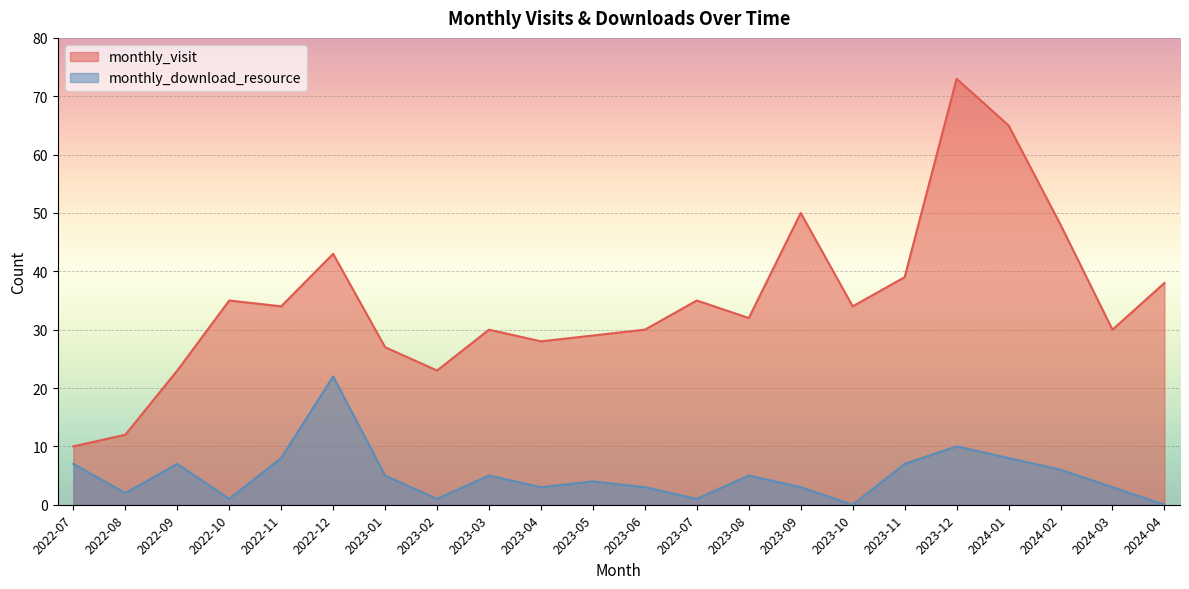

Reading right to left, extract all data points from this chart.

monthly_visit: 38	30	48	65	73	39	34	50	32	35	30	29	28	30	23	27	43	34	35	23	12	10
monthly_download_resource: 0	3	6	8	10	7	0	3	5	1	3	4	3	5	1	5	22	8	1	7	2	7